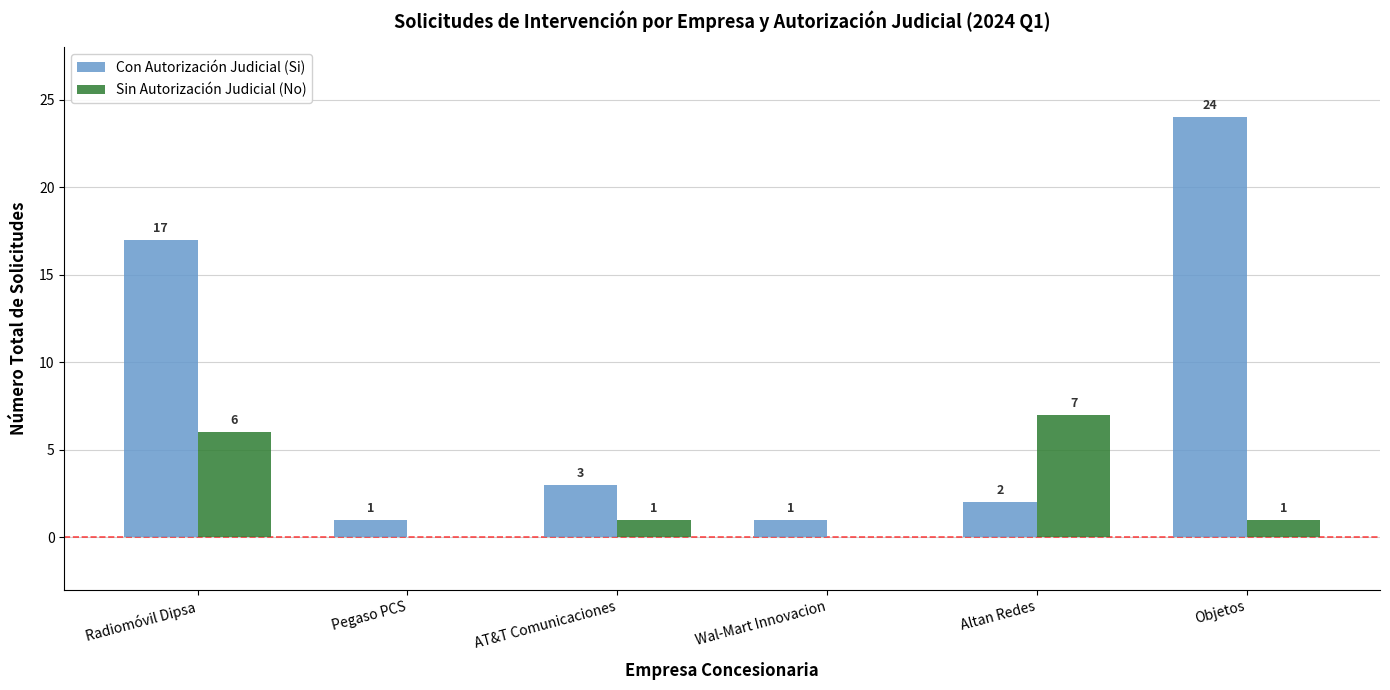

Is it true that Con Autorización Judicial (Si) equals 2 at Altan Redes?

True